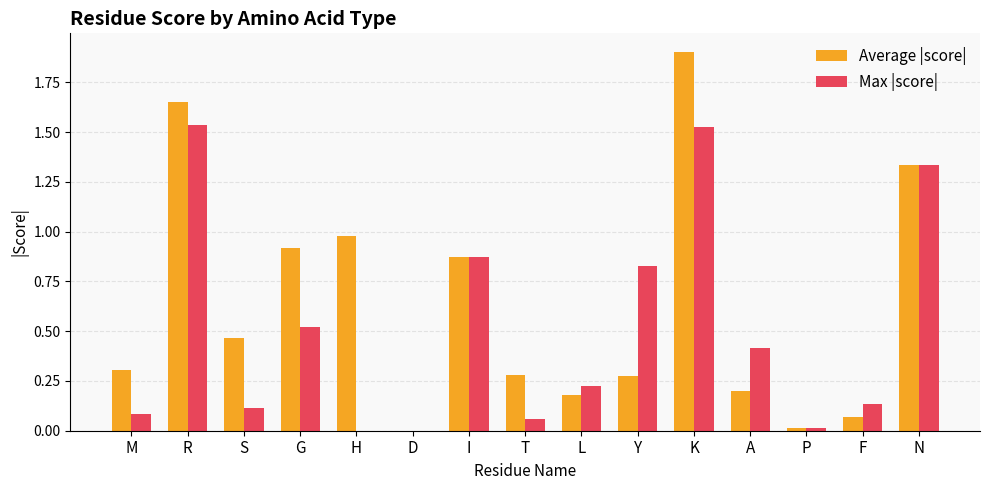

At which category is the sum across all series the highest?

K